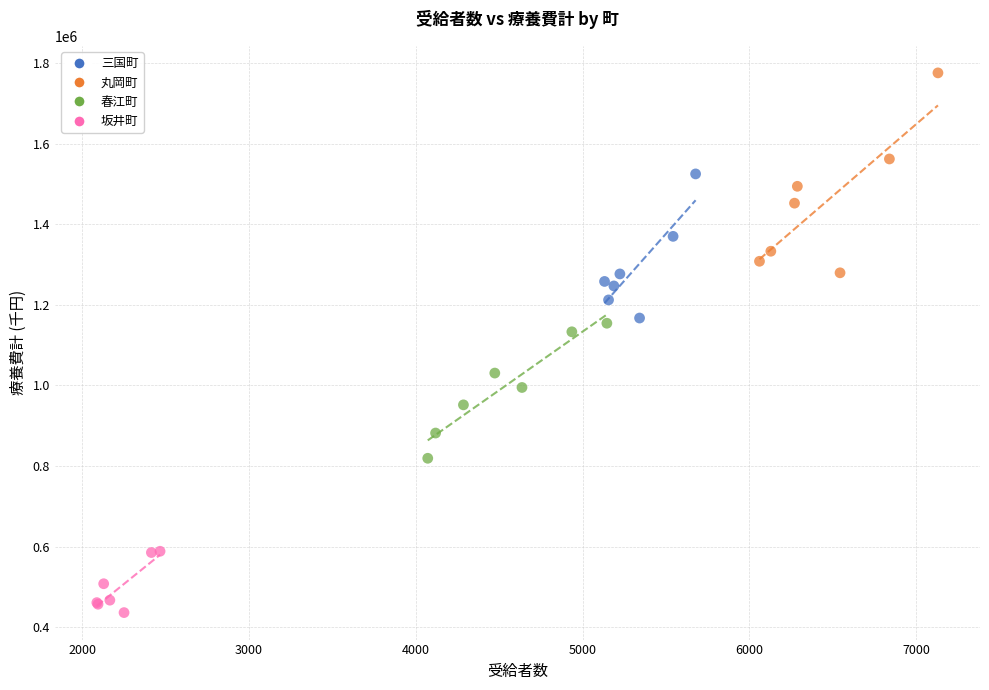

Which series reaches the maximum Y coordinate?

丸岡町